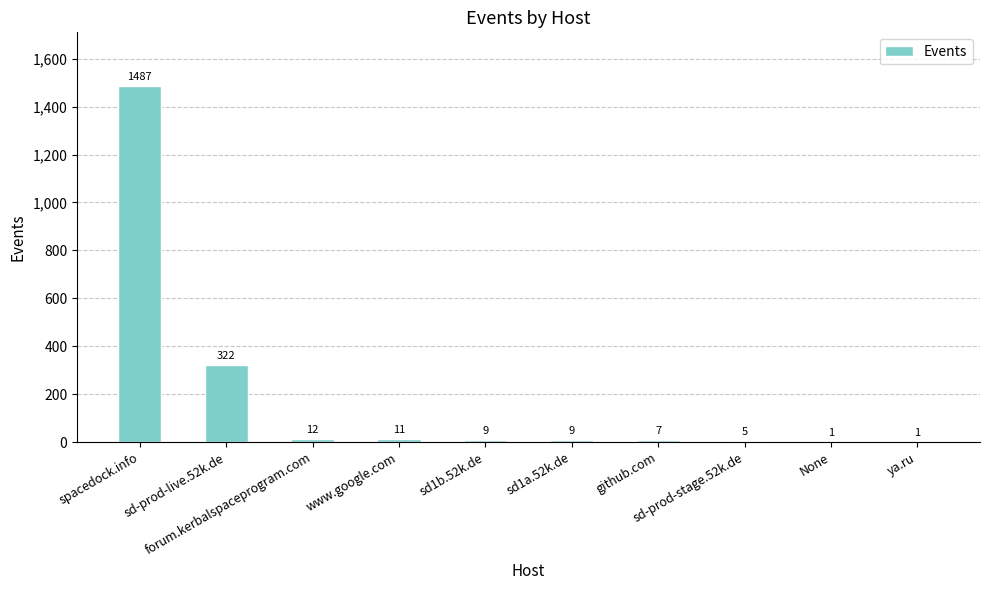

Reading left to right, list all the values displayed in this chart.

1487	322	12	11	9	9	7	5	1	1